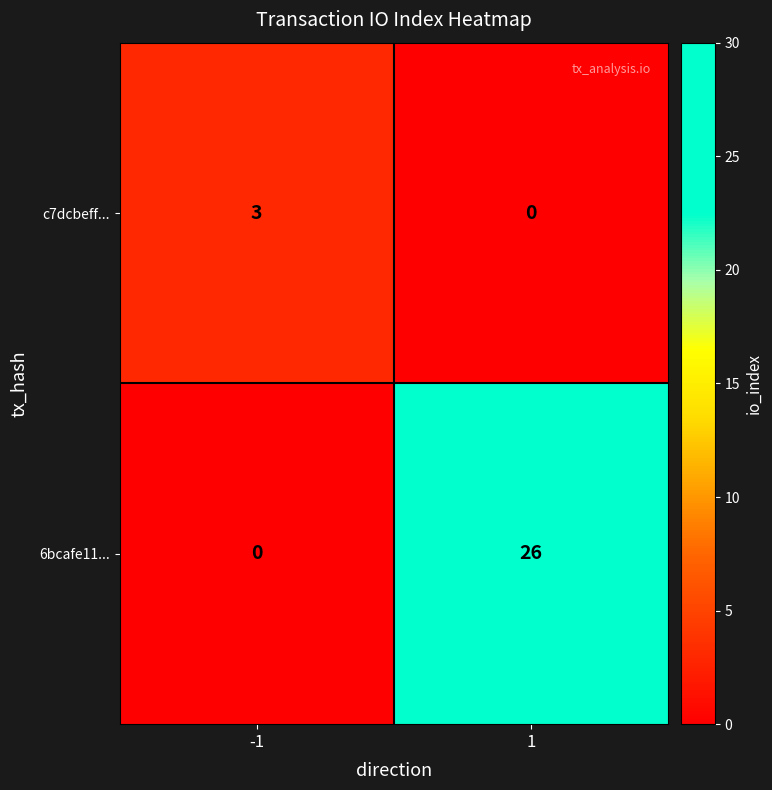

What value does the c7dcbeff... series have at -1?

3